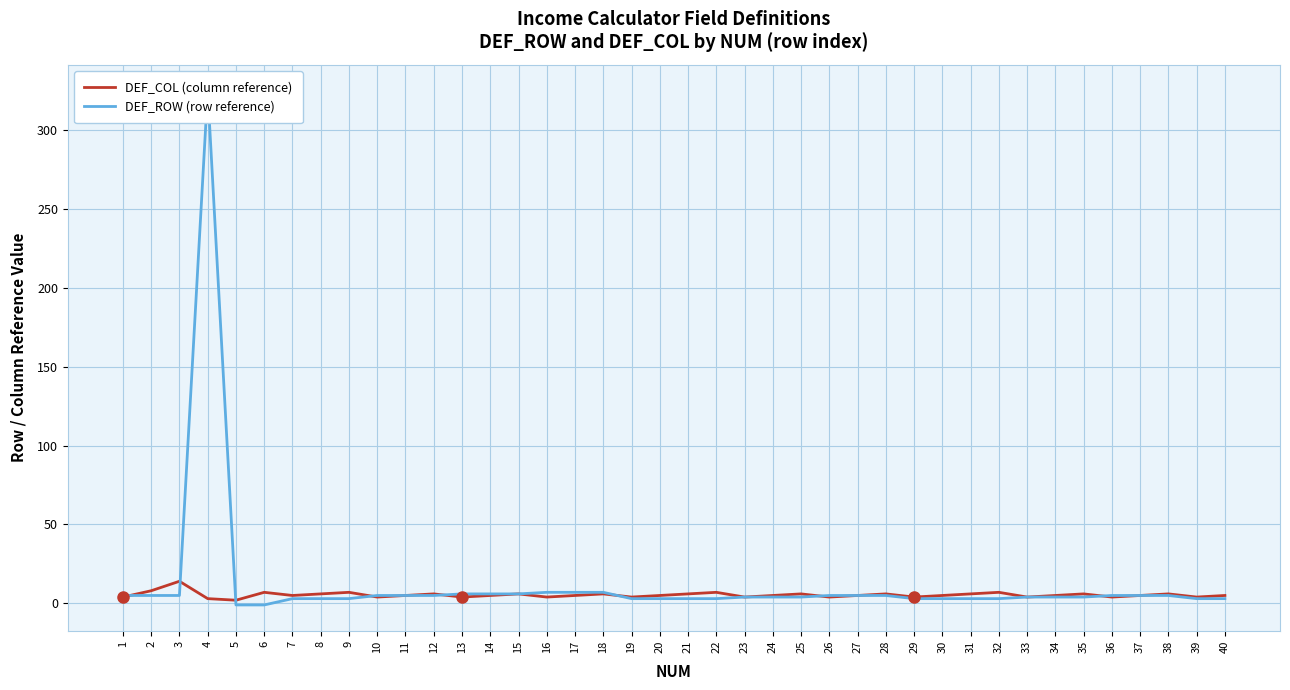

List the series in order of their overall mean, lowest first.

DEF_COL (column reference), DEF_ROW (row reference)